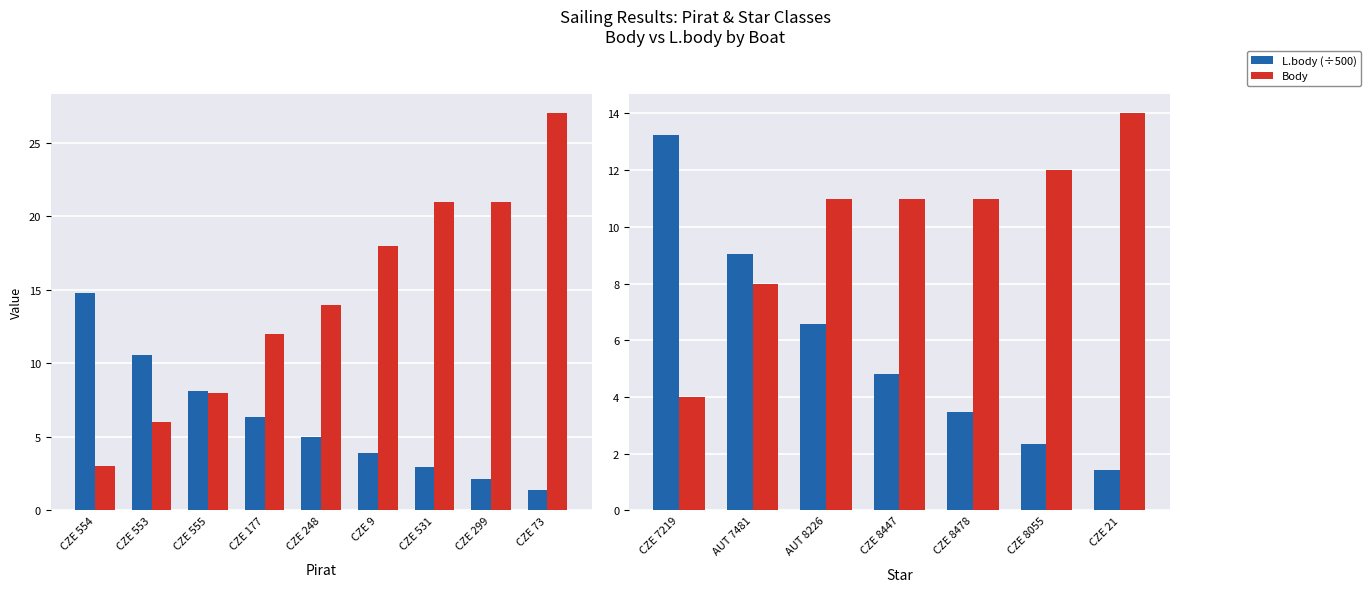

What are all the series names shown in the legend?

L.body (÷500), Body